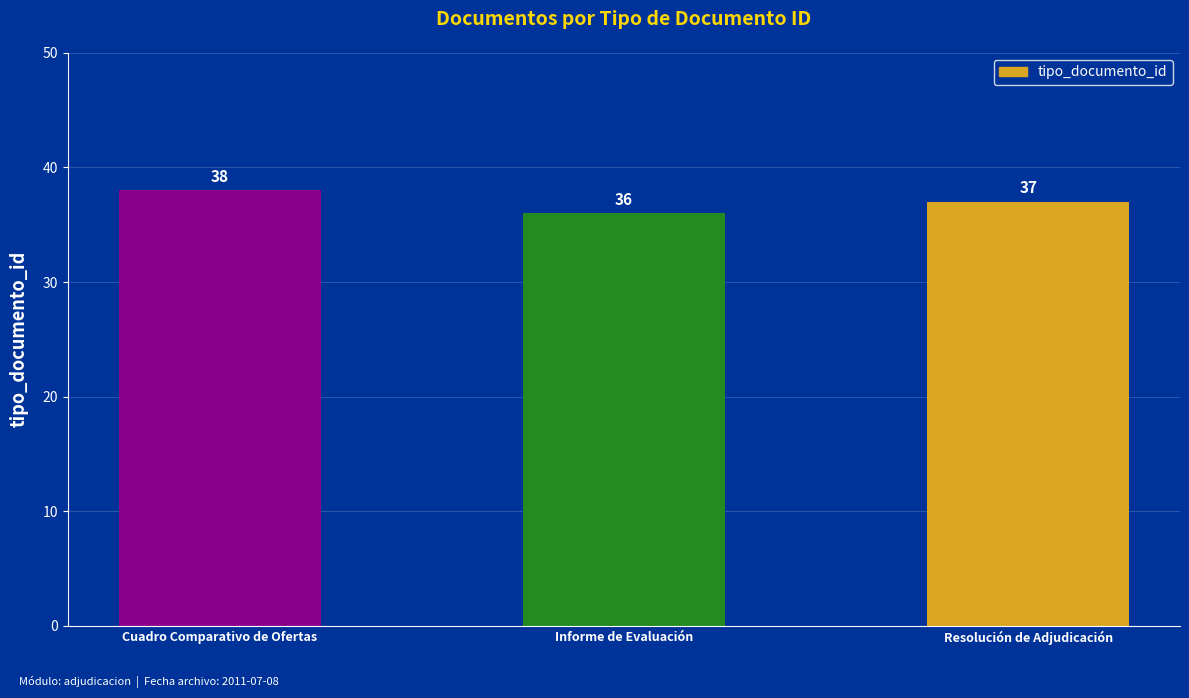

What is the label of the 3rd bar from the left?

Resolución de Adjudicación